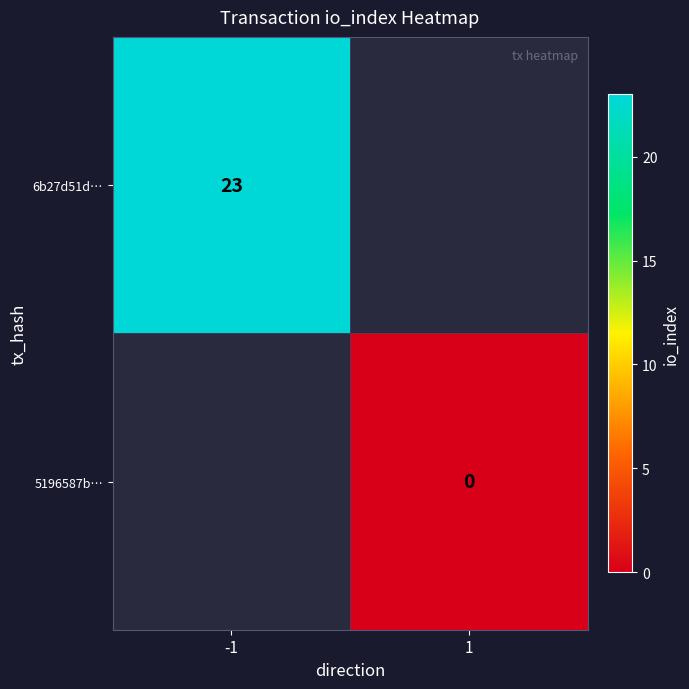

Which category has the lowest value across all series?

1